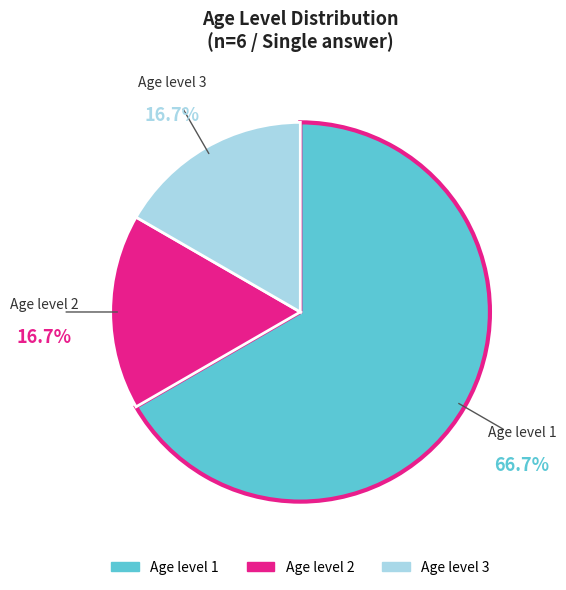

Is there a majority slice in this chart?

Yes